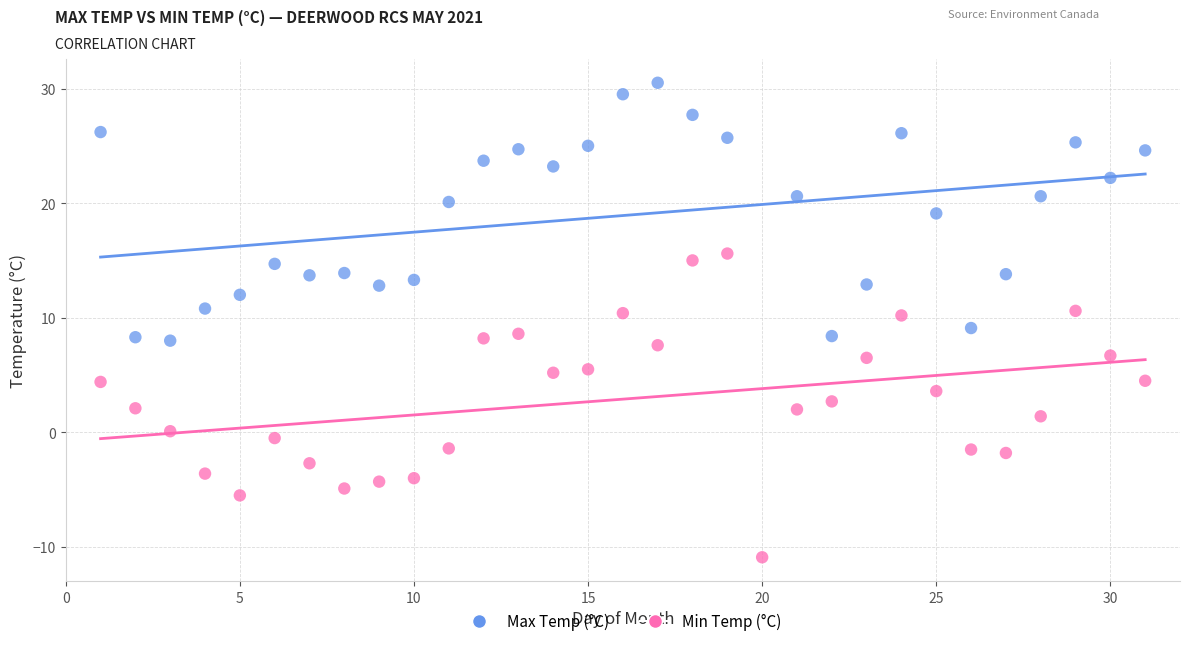

Which series reaches the minimum Y coordinate?

Min Temp (°C)